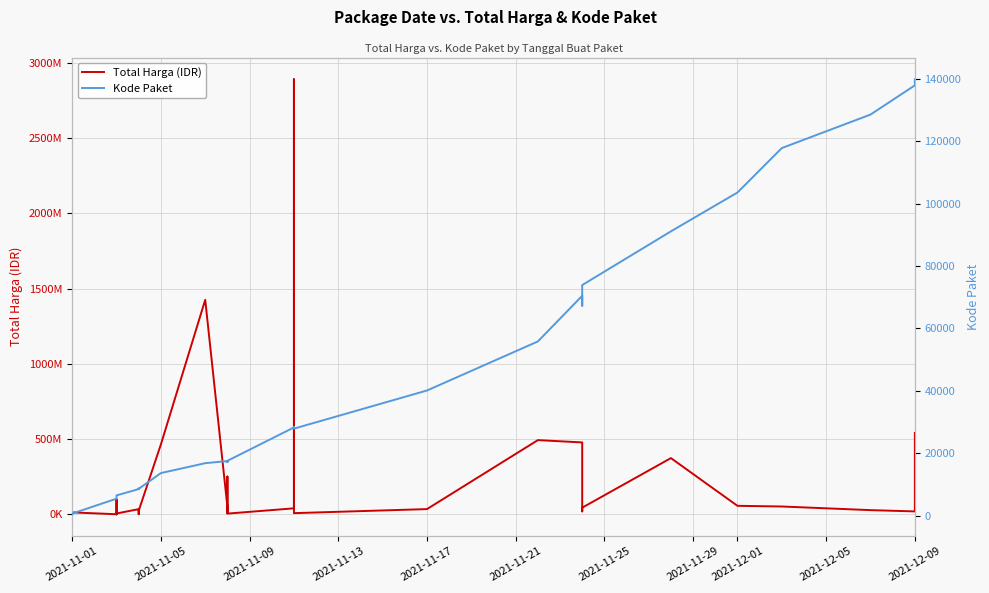

How many lines are shown in the chart?

2